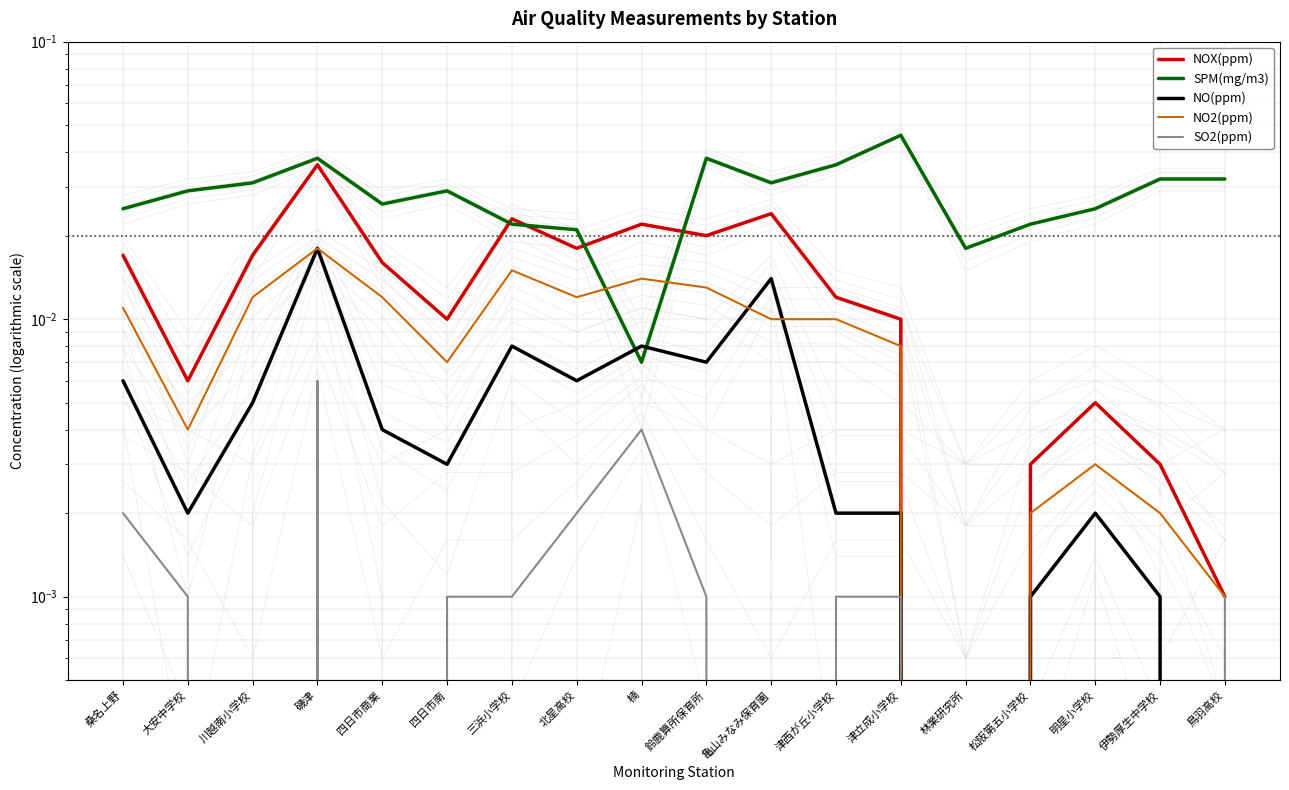

Rank the series by their maximum value, from highest to lowest.

SPM(mg/m3), NOX(ppm), NO(ppm), NO2(ppm), SO2(ppm)